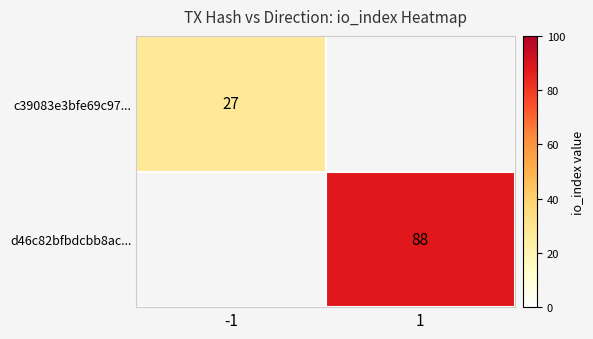

At how many categories does at least one series exceed 61?

1